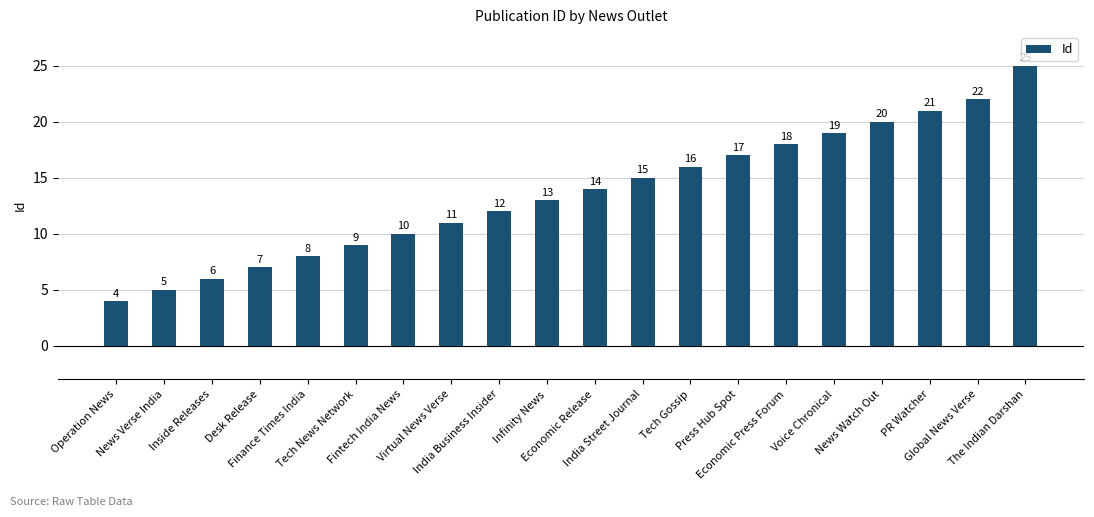

Count the number of categories in the chart.

20